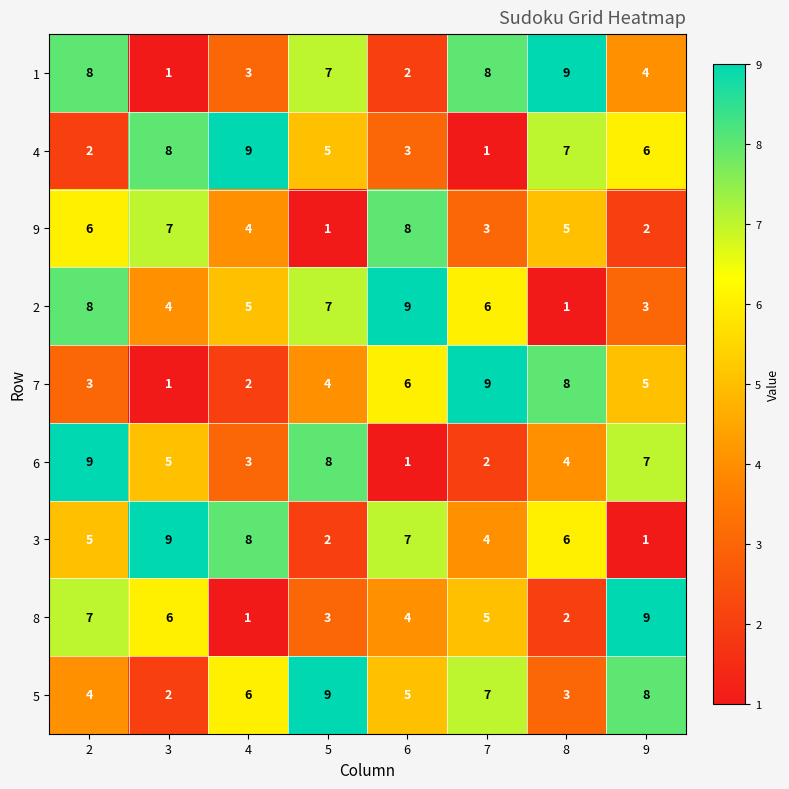

Between 2 and 7, which series saw the biggest shift?

6